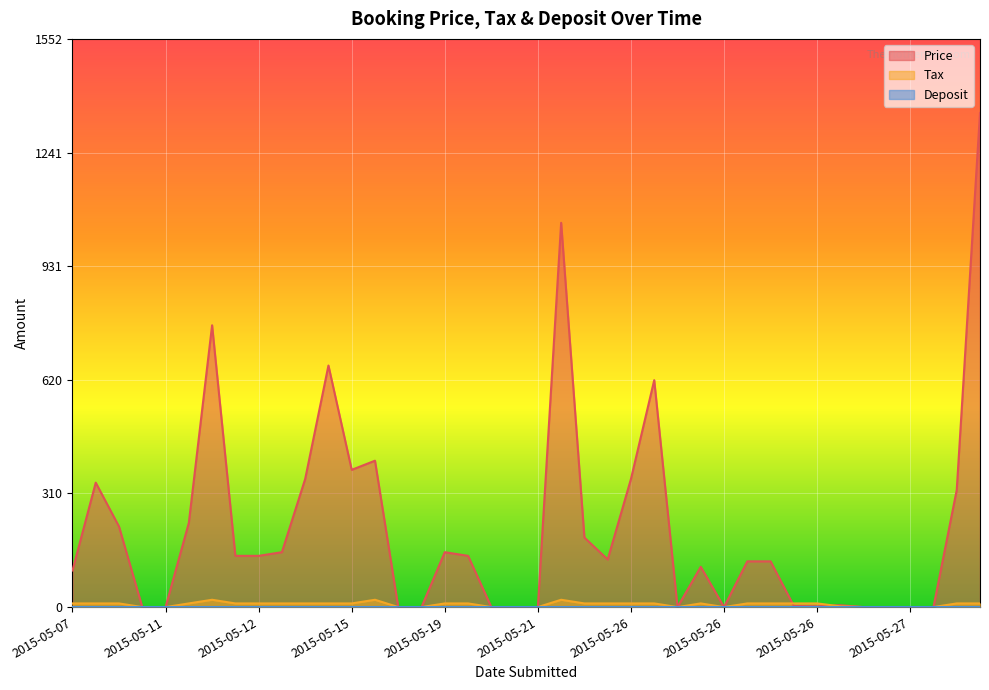

What is the total value across all series at 2015-05-15?

385